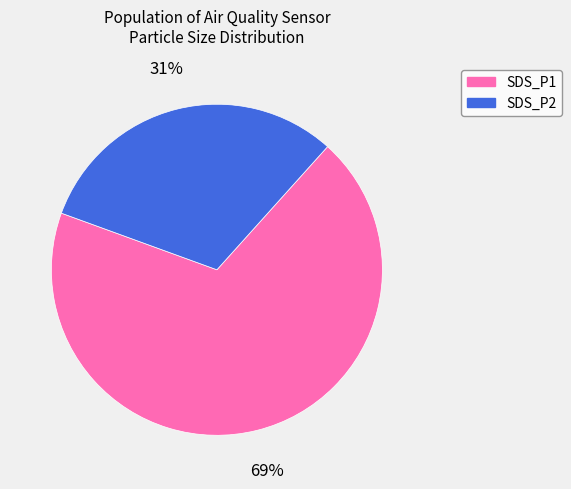

Is it true that SDS_P1 is 69% of the pie?

True